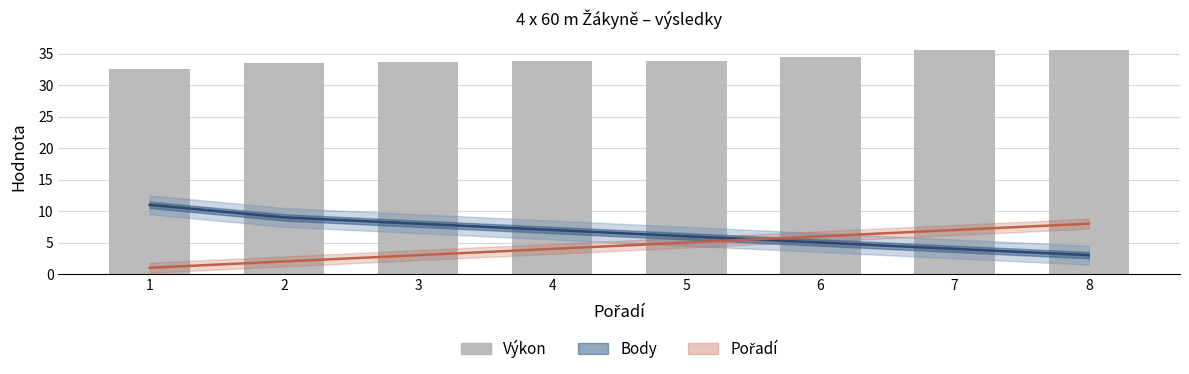

What is the value of the Výkon bar at the 1st from the left?

32.5